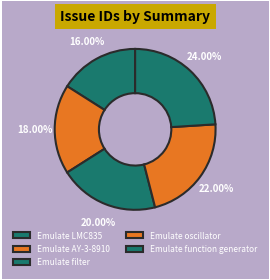

Does Emulate oscillator represent more than half of the total?

No